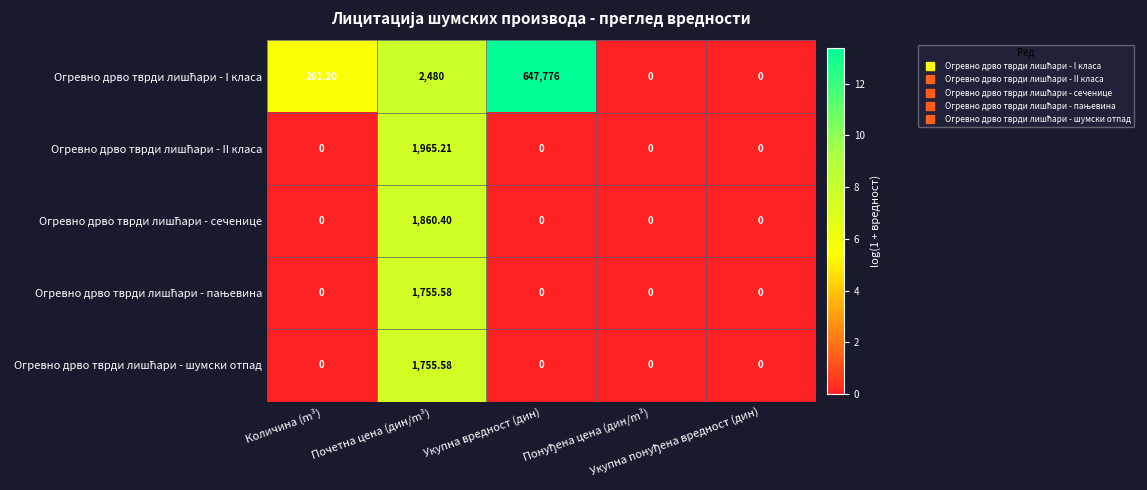

How many series are shown in this chart?

5